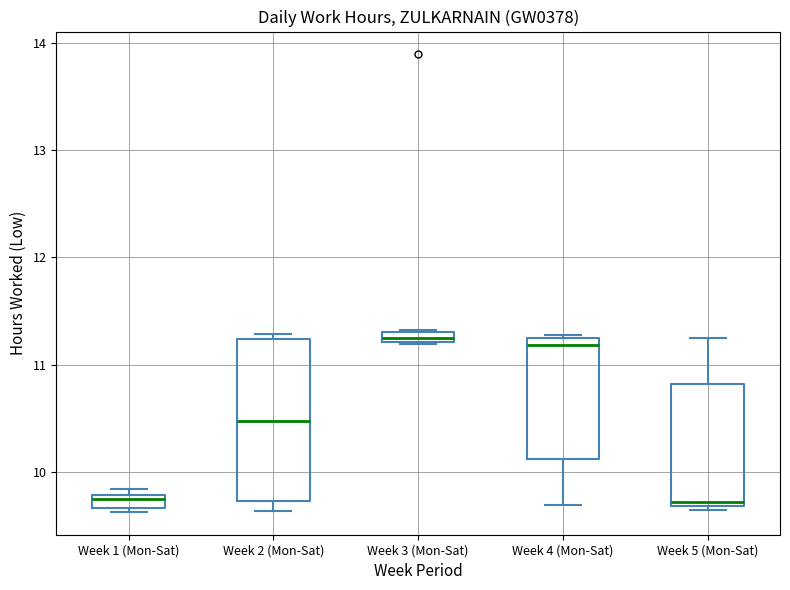

Which box is the tallest, from its lower edge to its upper edge?

Week 2 (Mon-Sat)